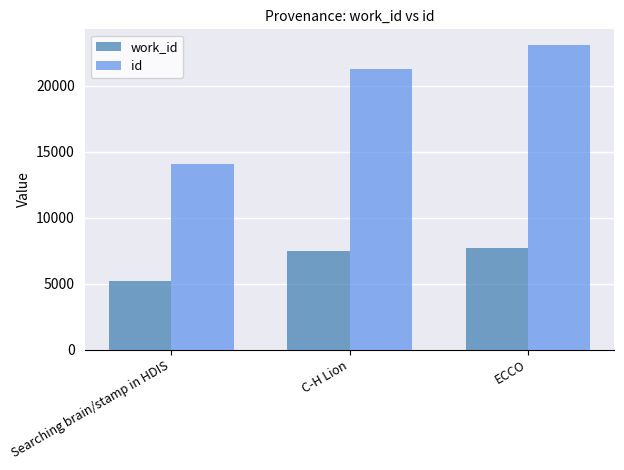

How many bars are there in total?

6